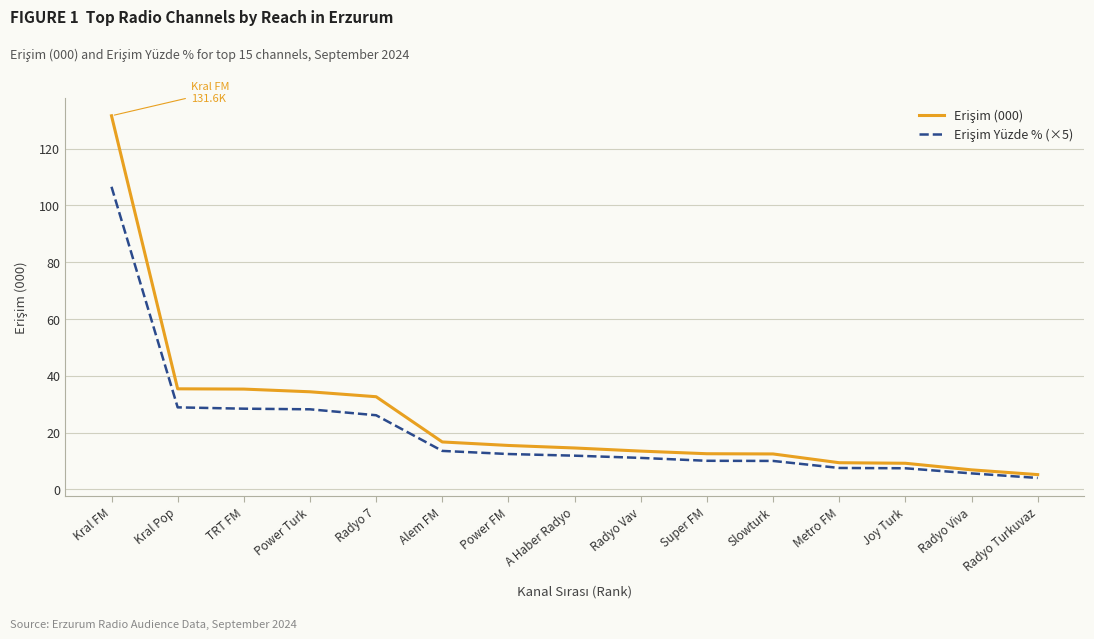

What position from the left is A Haber Radyo?

8